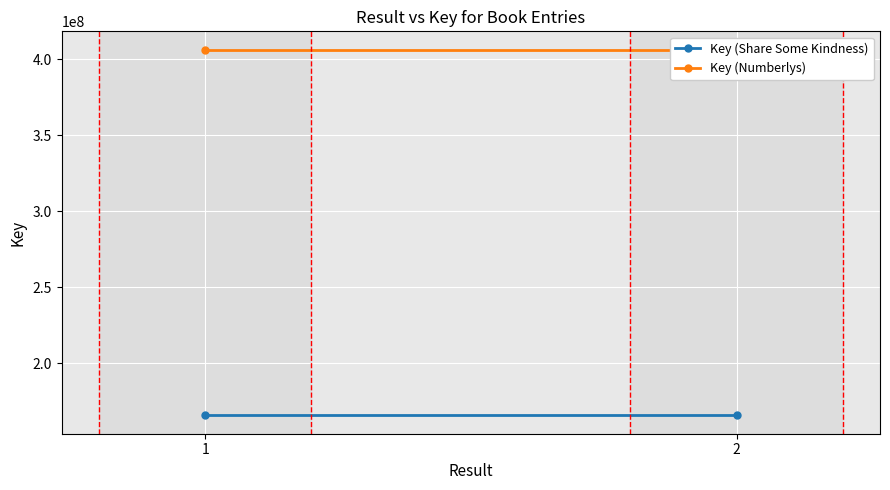

At 1, list the series in order from smallest to largest.

Key (Share Some Kindness), Key (Numberlys)